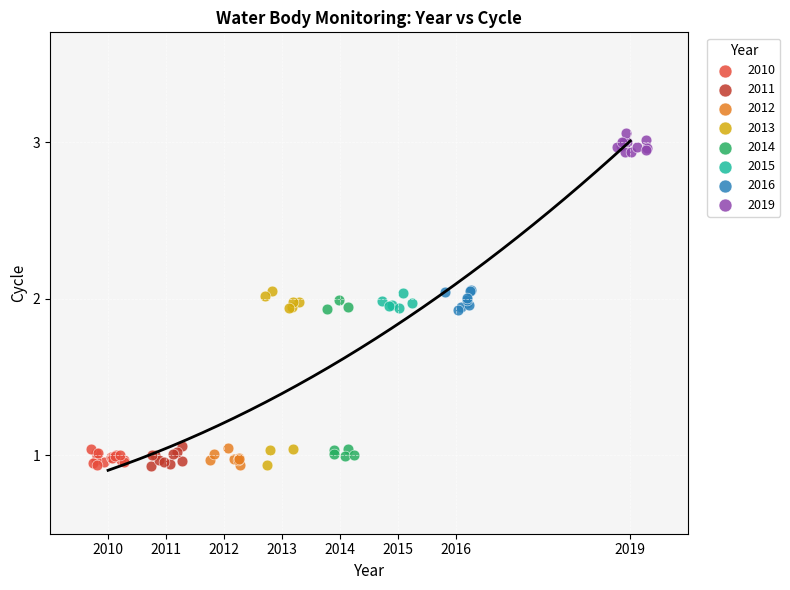

Which series has the largest Y range (max minus min)?

2013